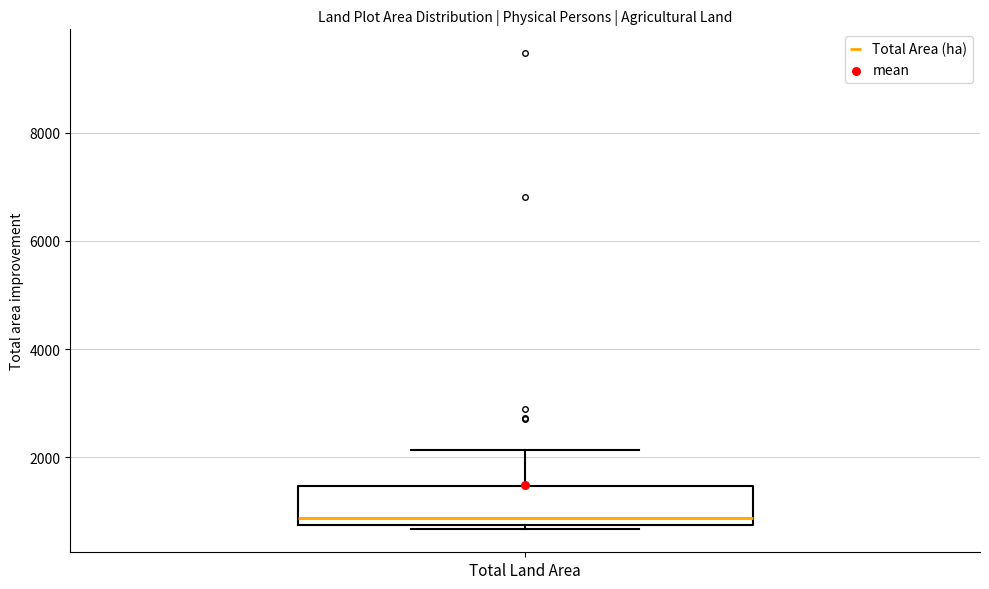

Transcribe this box plot: give where the median line is, the range the box spans, and where the two whiskers end, as read against the y-axis. The values are not printed on the chart, so give them approximately, as read against the axis.

median 800 (just above the box's lower edge), box 800 to 1400, whiskers 600 to 2200